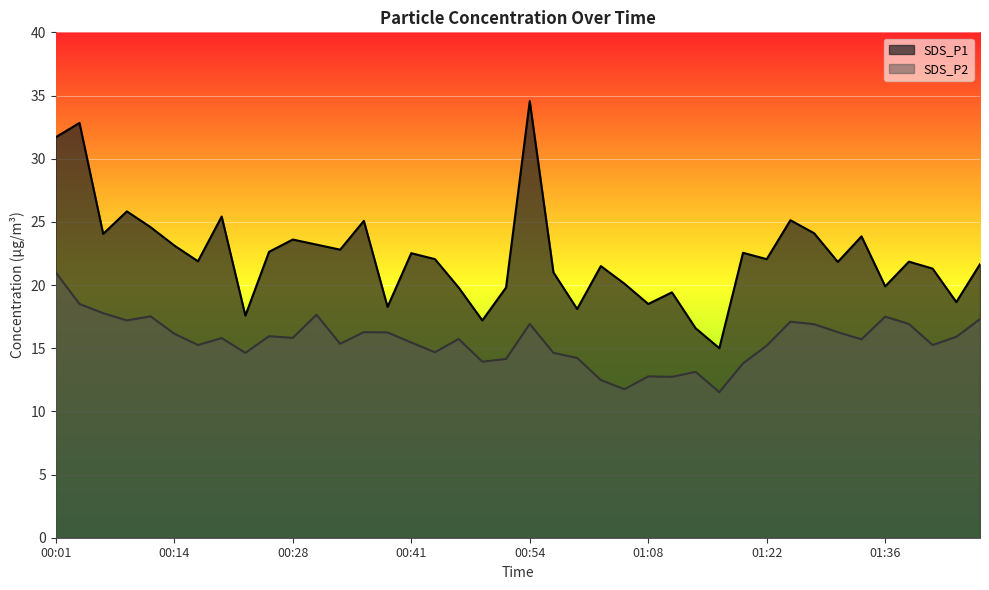

At 00:06, list the series in order from largest to smallest.

SDS_P1, SDS_P2